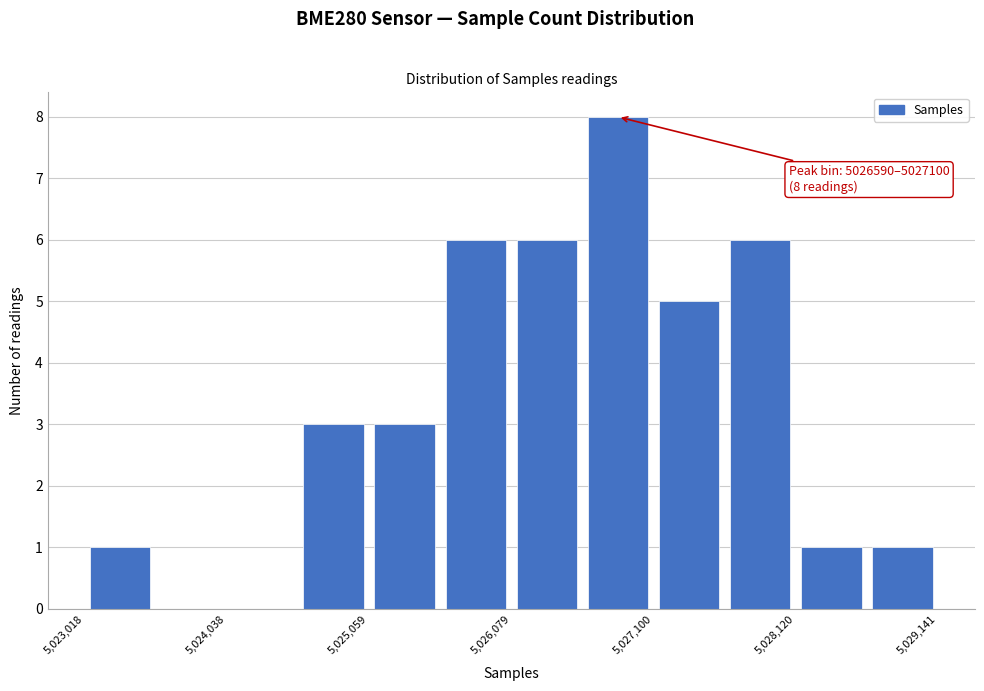

Around what value on the x-axis is the tallest bar? Give the approximate position of its centre, as read against the axis.

5026800